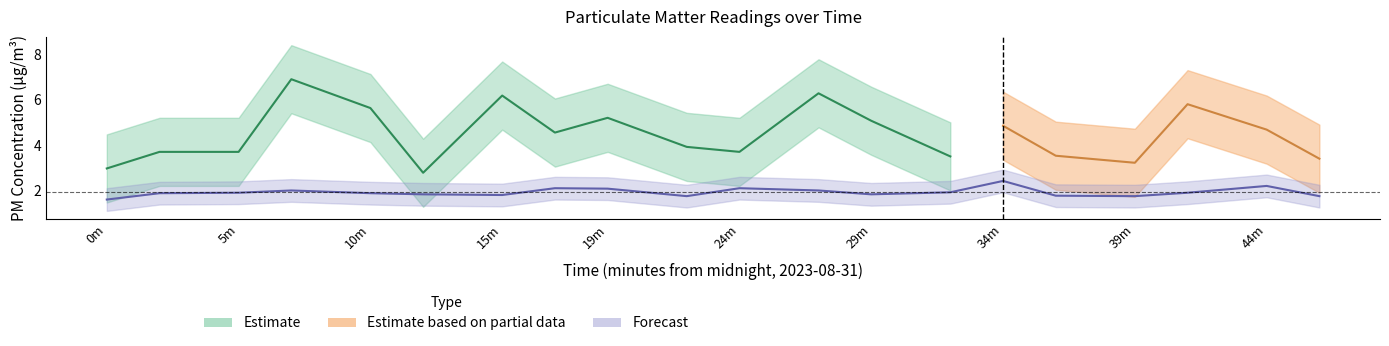

Does the chart have visible grid lines?

No